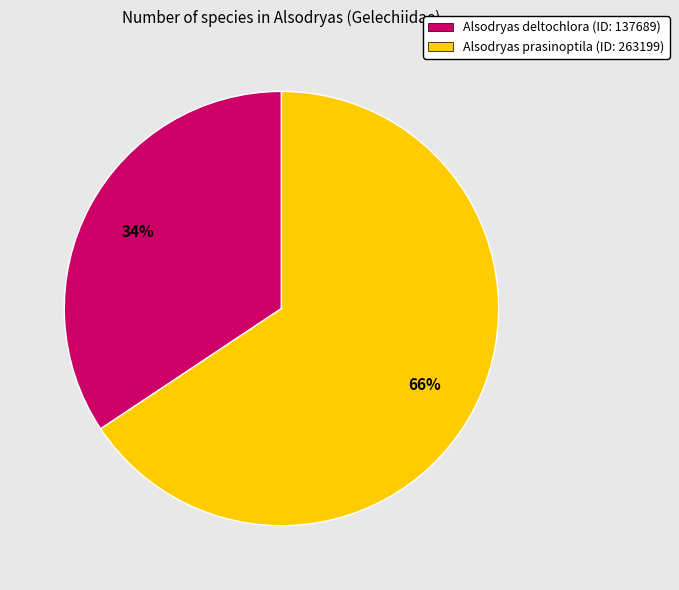

Which slice represents more than half of the pie?

Alsodryas prasinoptila